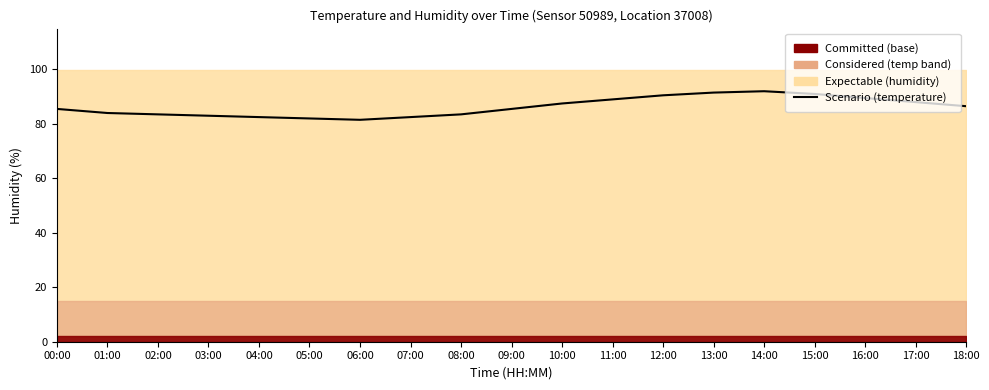

What is the sum of all values?

1639.0